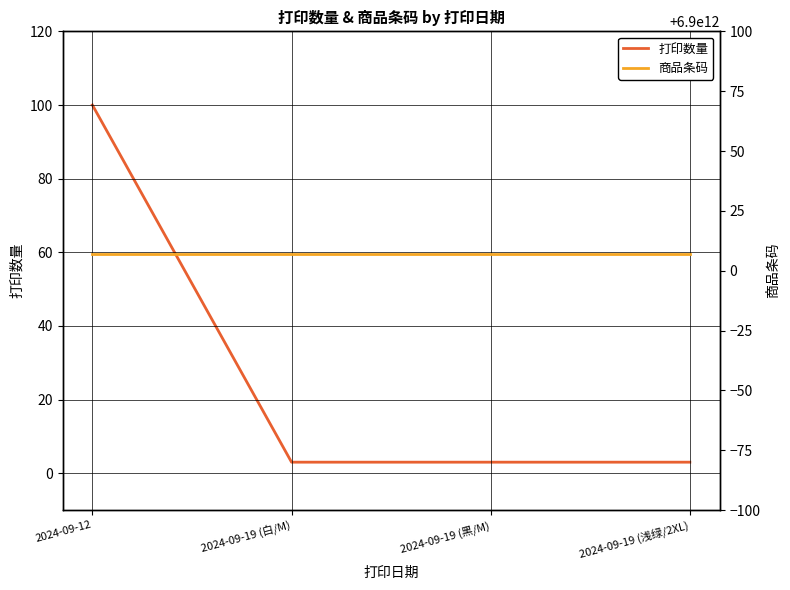

What is the total value across all series at 2024-09-19 (白/M)?

6900000000010